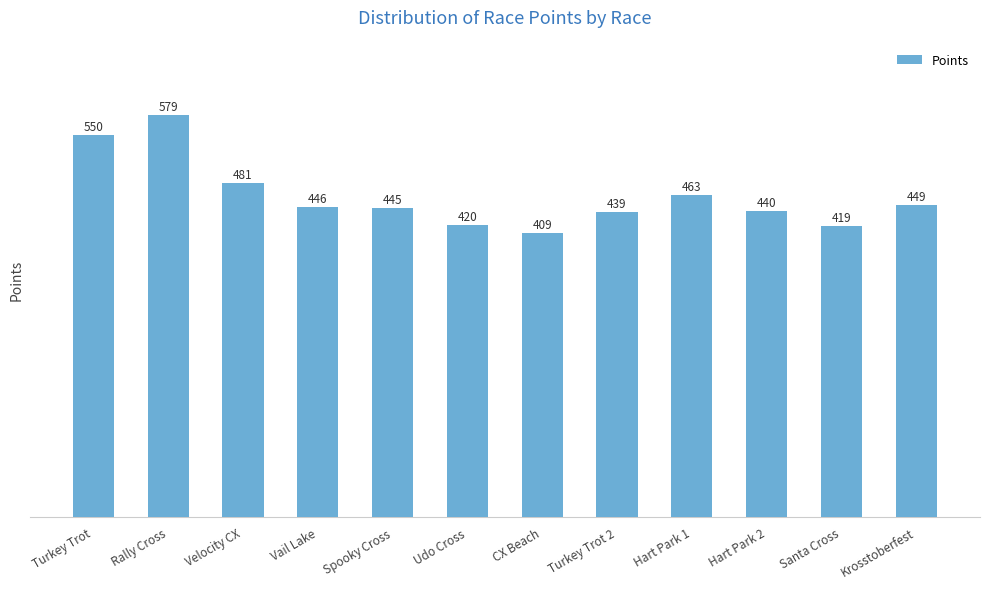

What is the difference between the second highest and second lowest values?

130.8